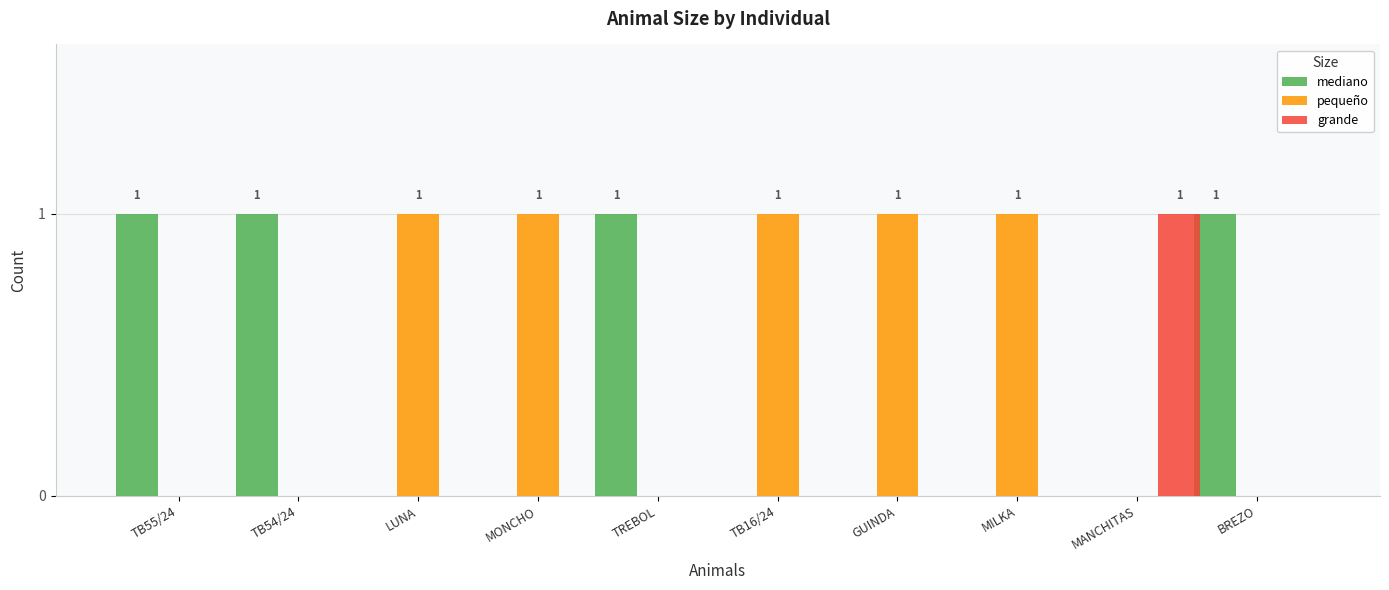

How many groups of bars are there?

10